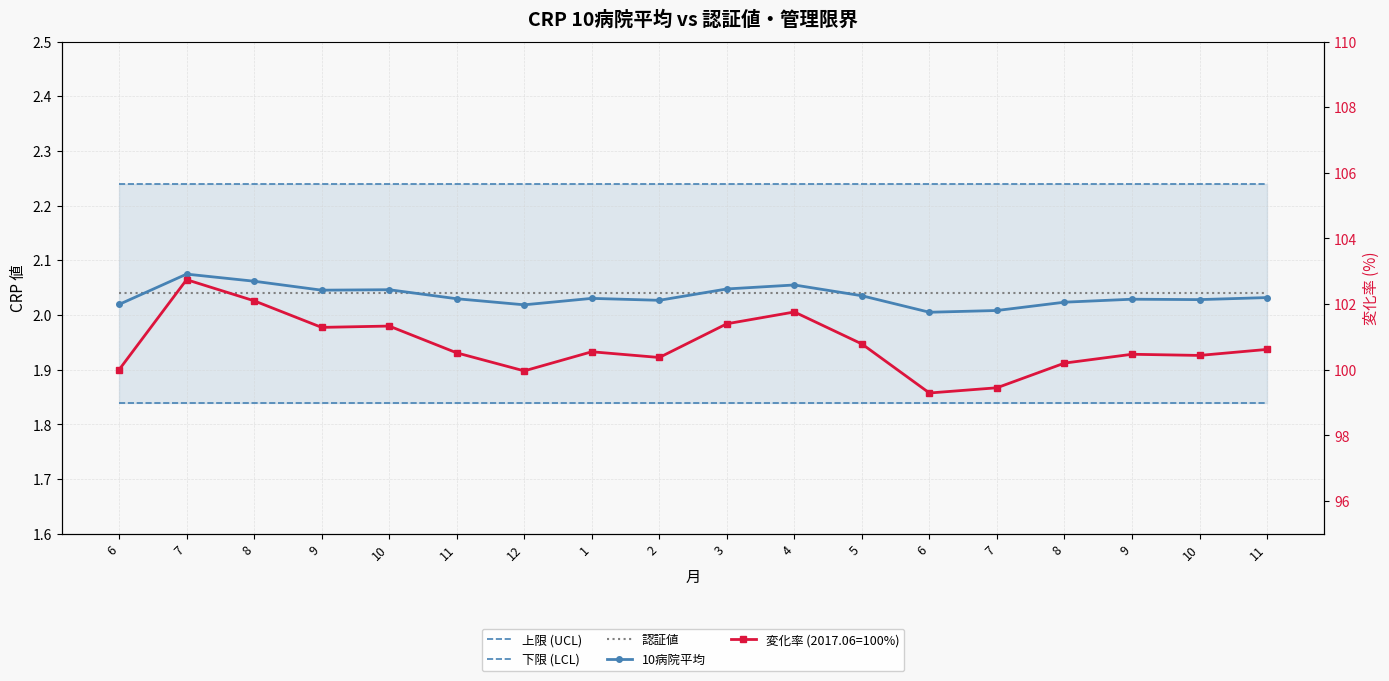

Which category has the lowest value in the 認証値 series?

6